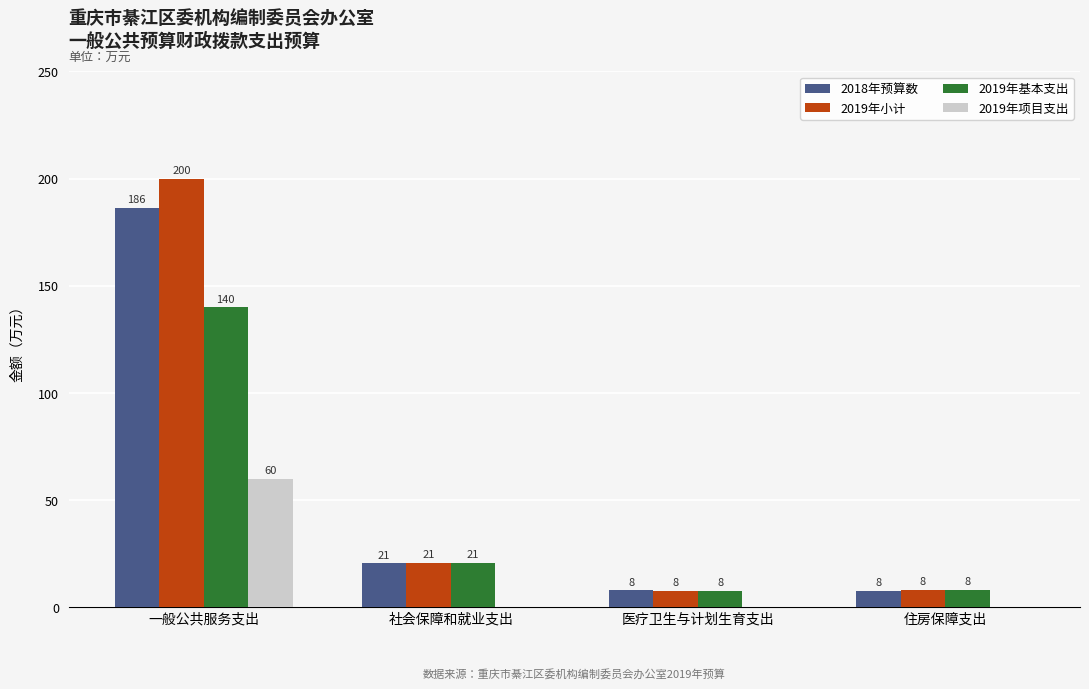

Is it true that 2019年项目支出 equals 0.0 at 社会保障和就业支出?

True